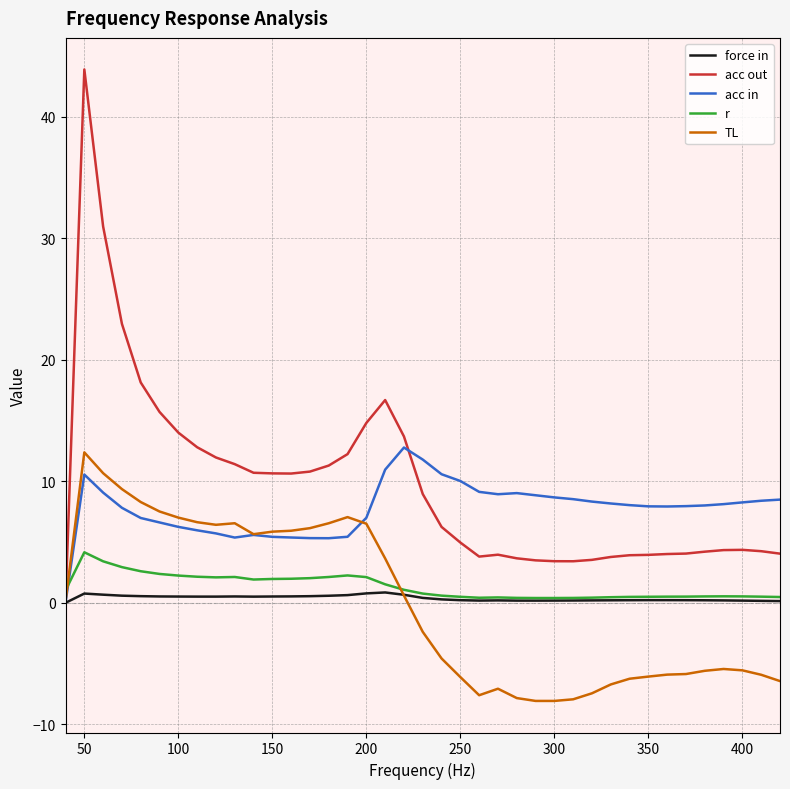

Which series ends up on top after the final intersection of r and acc in?

acc in